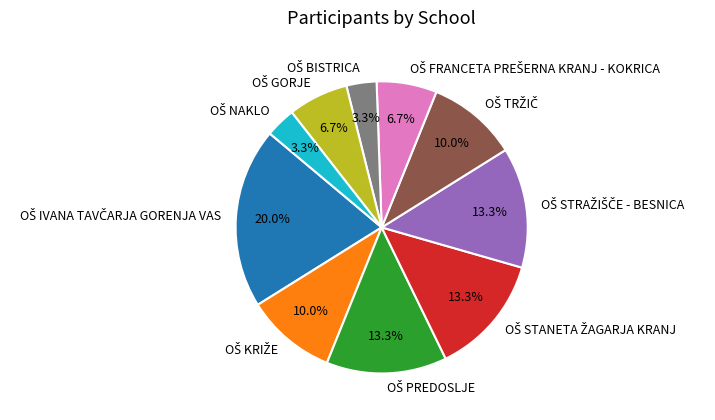

To the nearest percent, what is the difference between the largest and smallest slice percentages?

17%